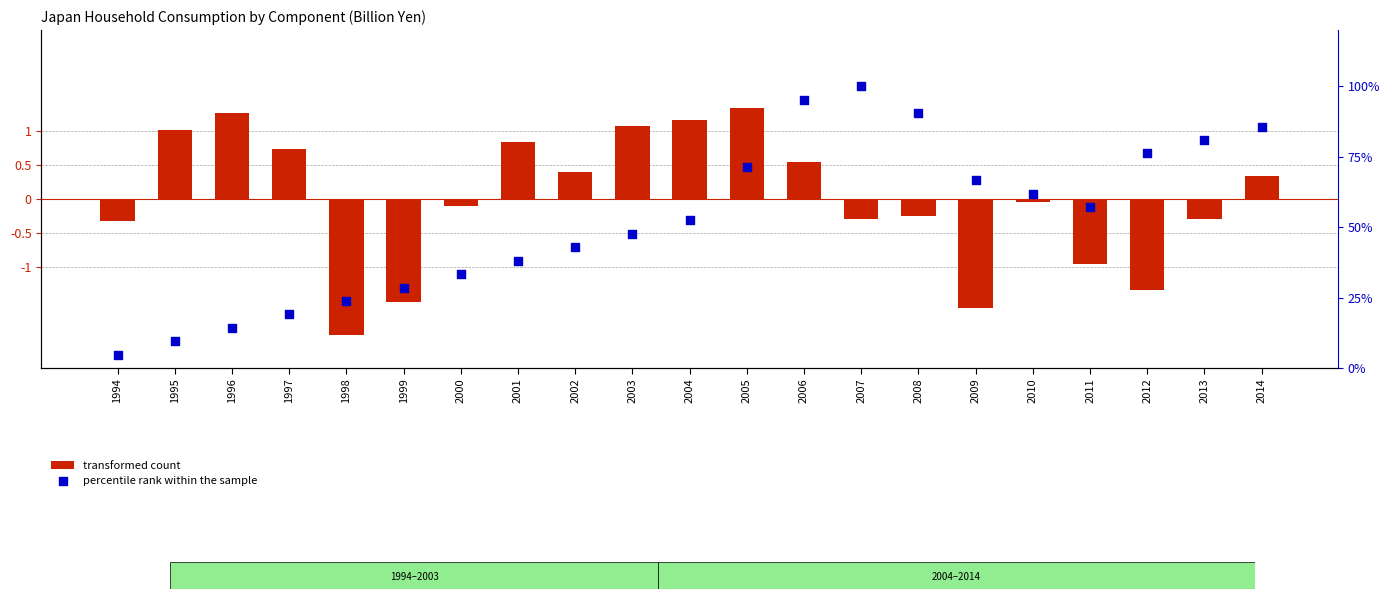

Which series reaches the maximum Y coordinate?

percentile rank within the sample